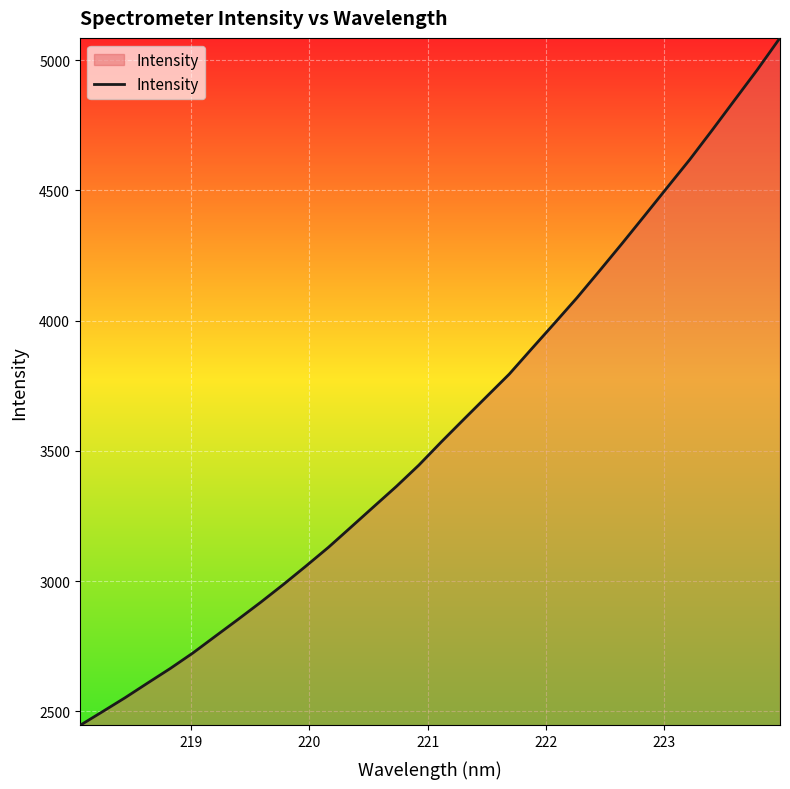

What is the smallest value displayed?

2445.9